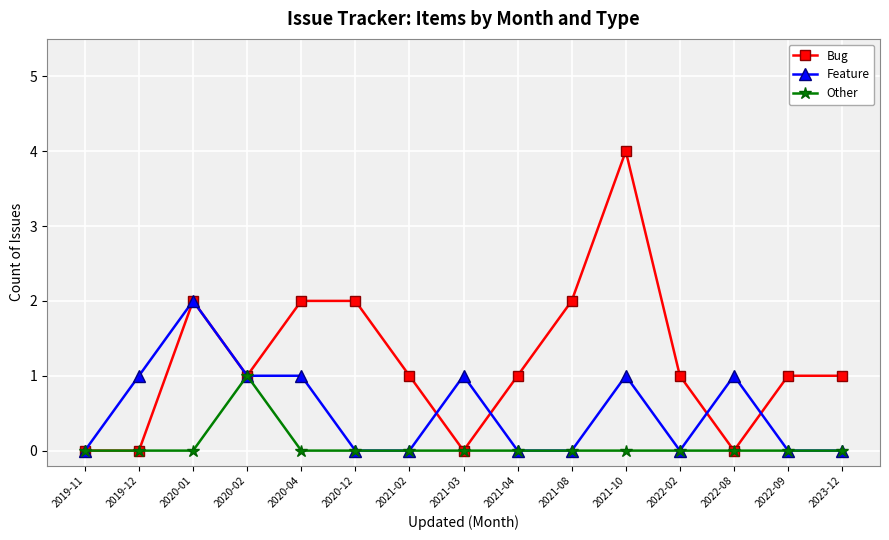

Which series ends up on top after the final intersection of Bug and Feature?

Bug